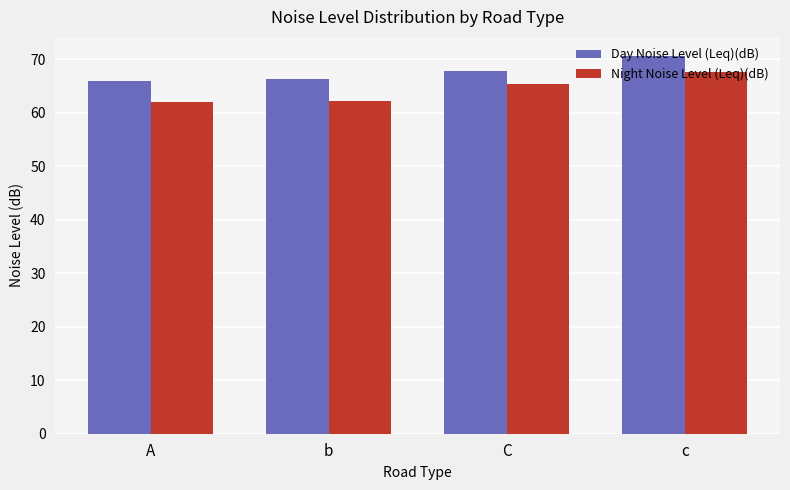

Is the value of Night Noise Level (Leq)(dB) at b greater than the value of Day Noise Level (Leq)(dB) at A?

No